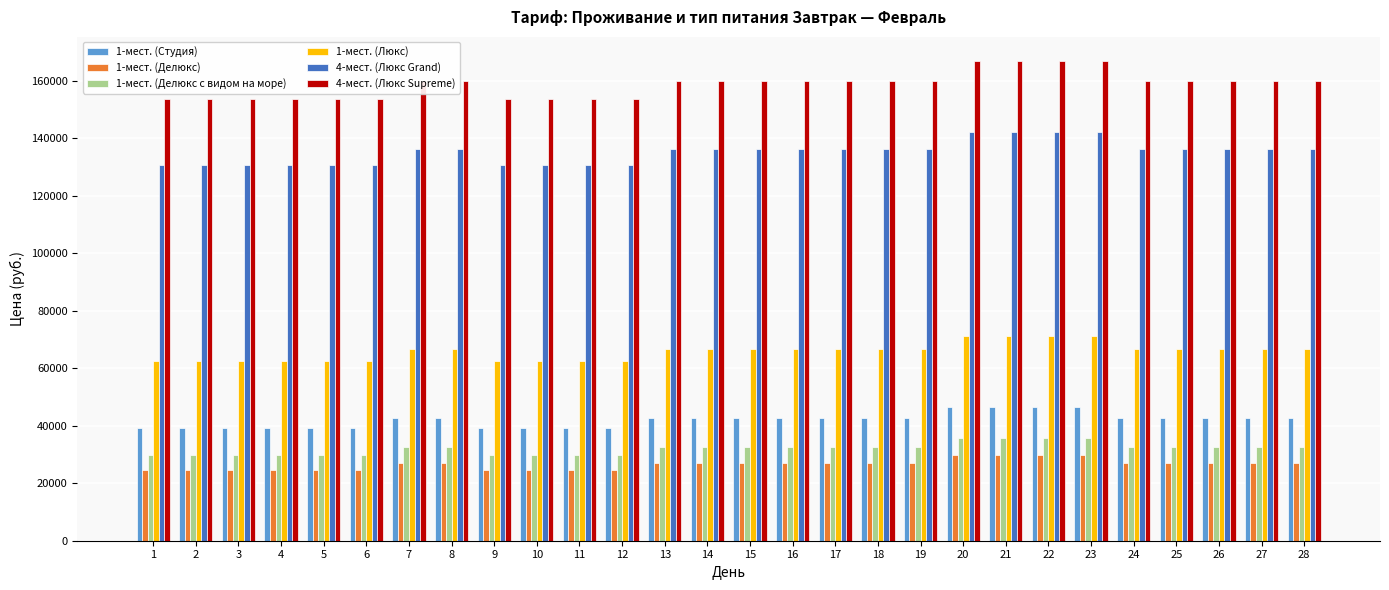

The 1-мест. (Студия) series shows 19278 at 4. True or false?

False